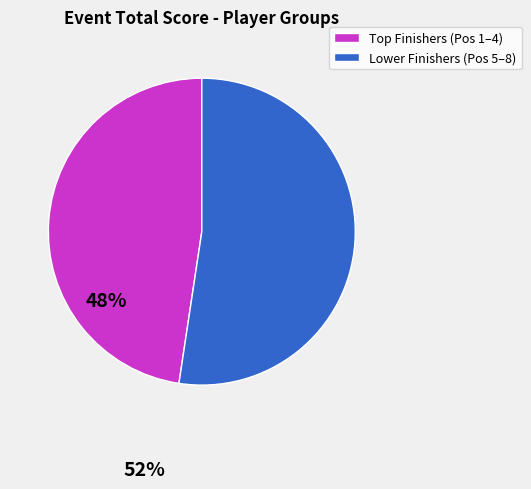

Does any single category account for the majority?

Yes